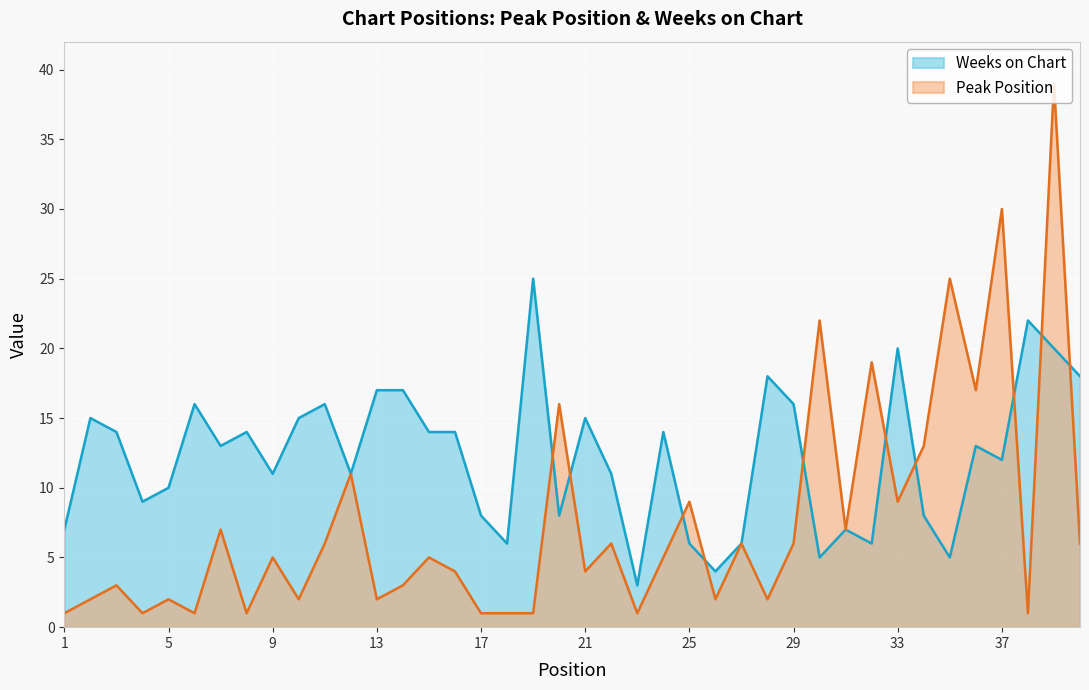

Is the value of Peak Position at 19 greater than the value of Weeks on Chart at 35?

No